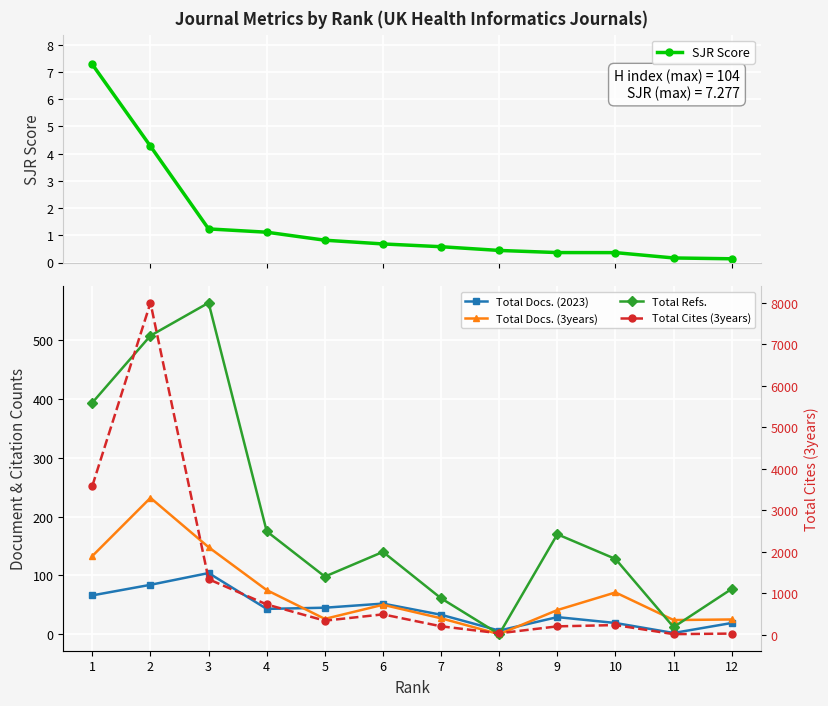

What is the maximum value shown in the chart?

8001.0